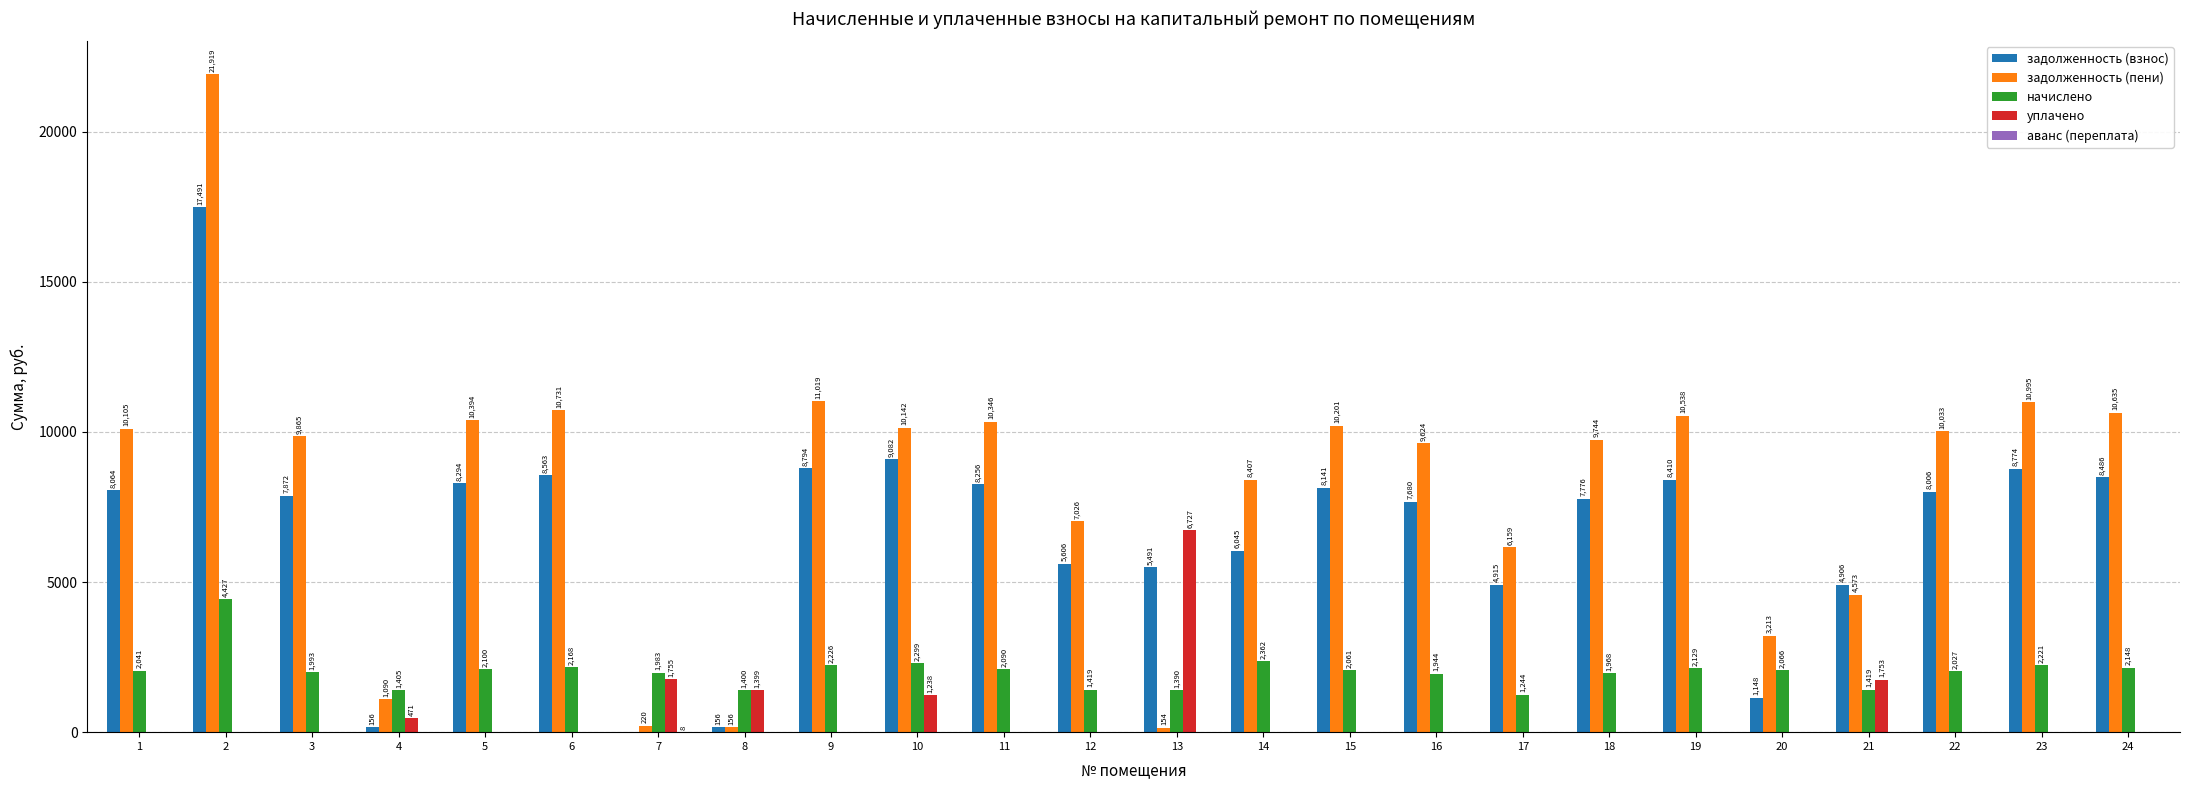

Which series changed the most between 19 and 22?

задолженность (пени)